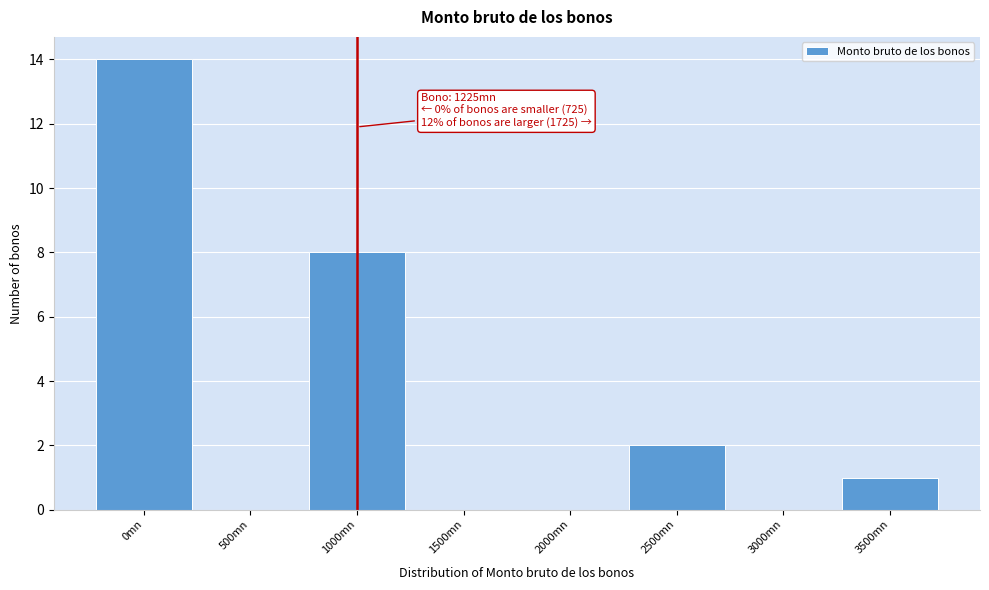

Reading left to right, list all the values displayed in this chart.

0mn=14	500mn=0	1000mn=8	1500mn=0	2000mn=0	2500mn=2	3000mn=0	3500mn=1